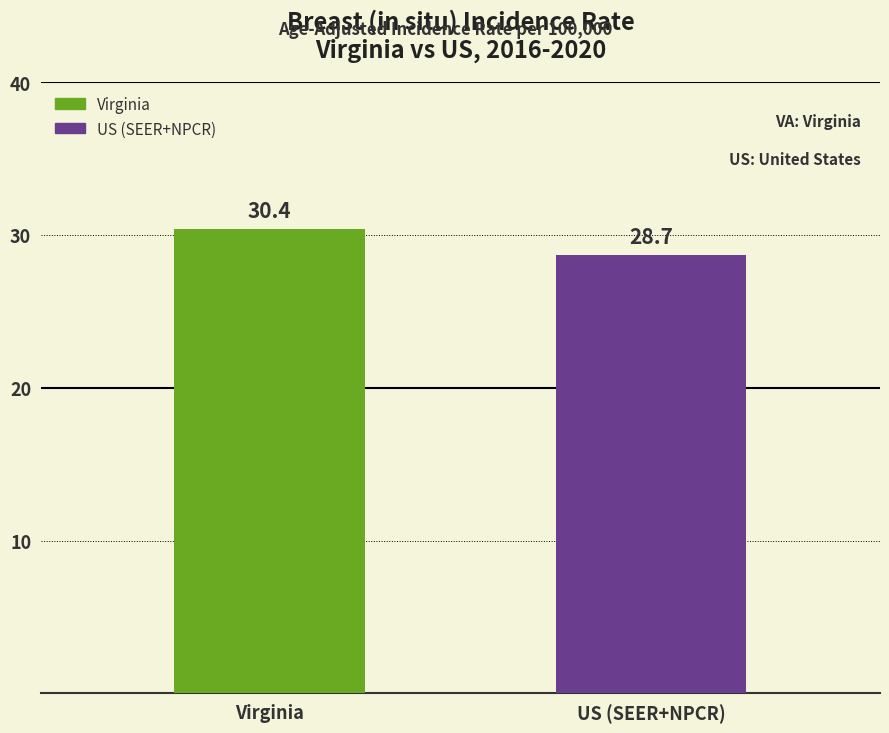

Reading left to right, what are all the values shown in this chart?

Virginia=30.4	US (SEER+NPCR)=28.7